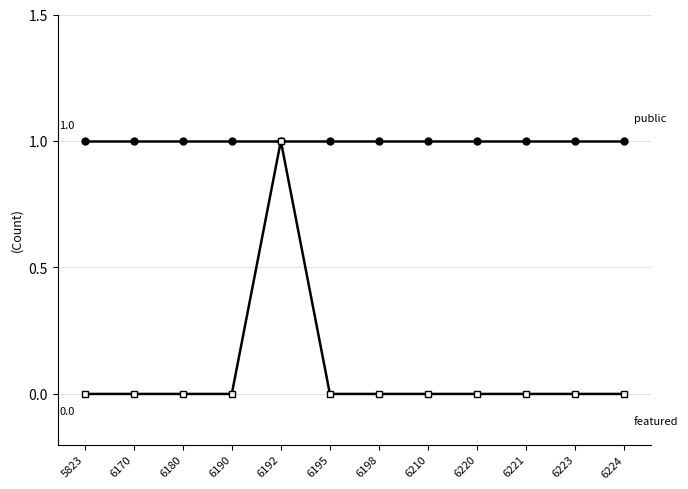

At which category is the sum across all series the highest?

6192